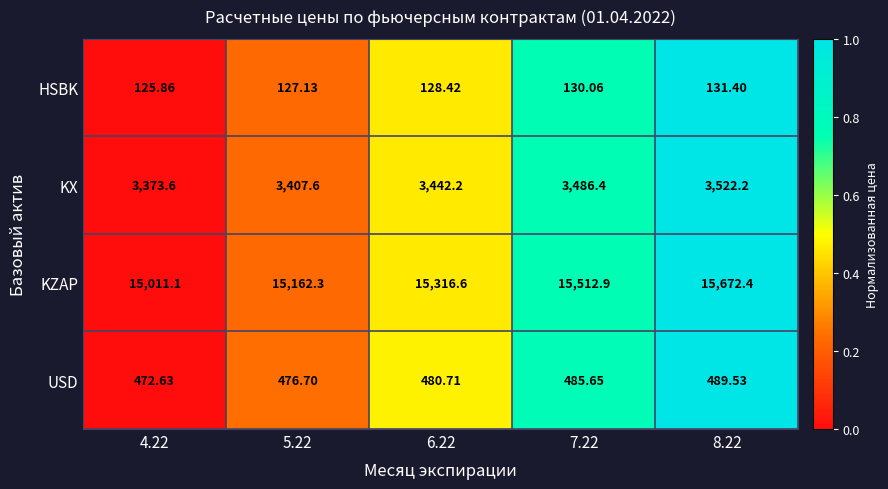

Which series changed the most between 4.22 and 6.22?

KZAP